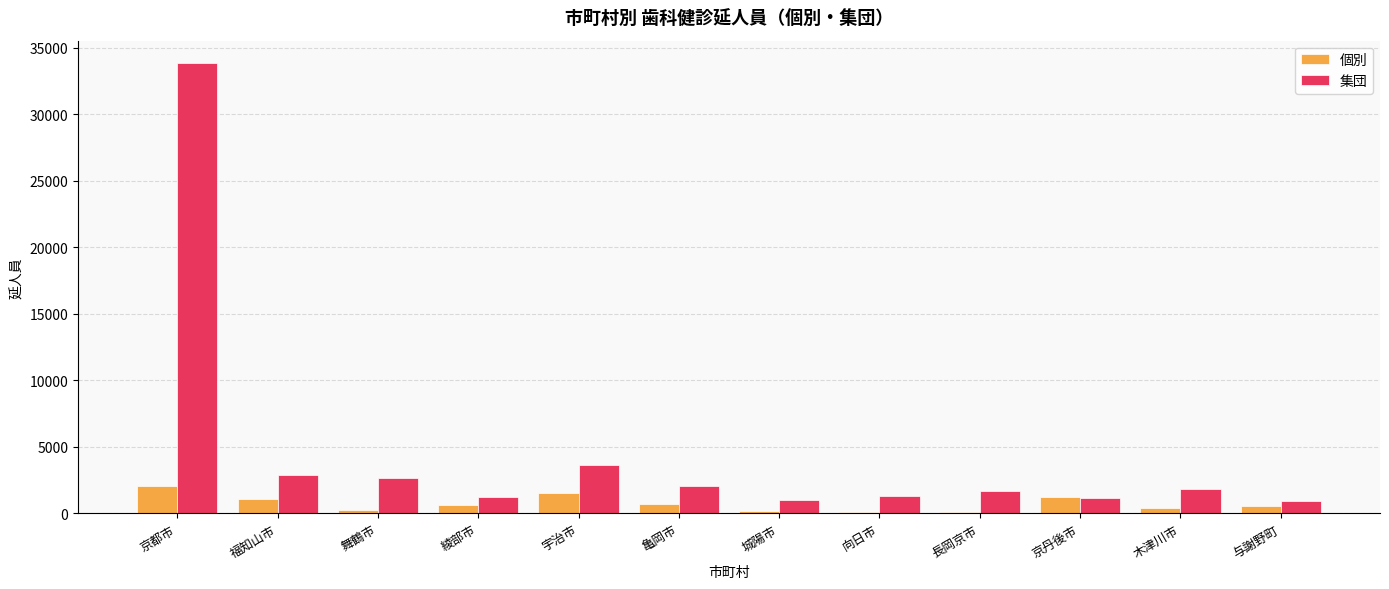

List the series in order of their overall mean, lowest first.

個別, 集団